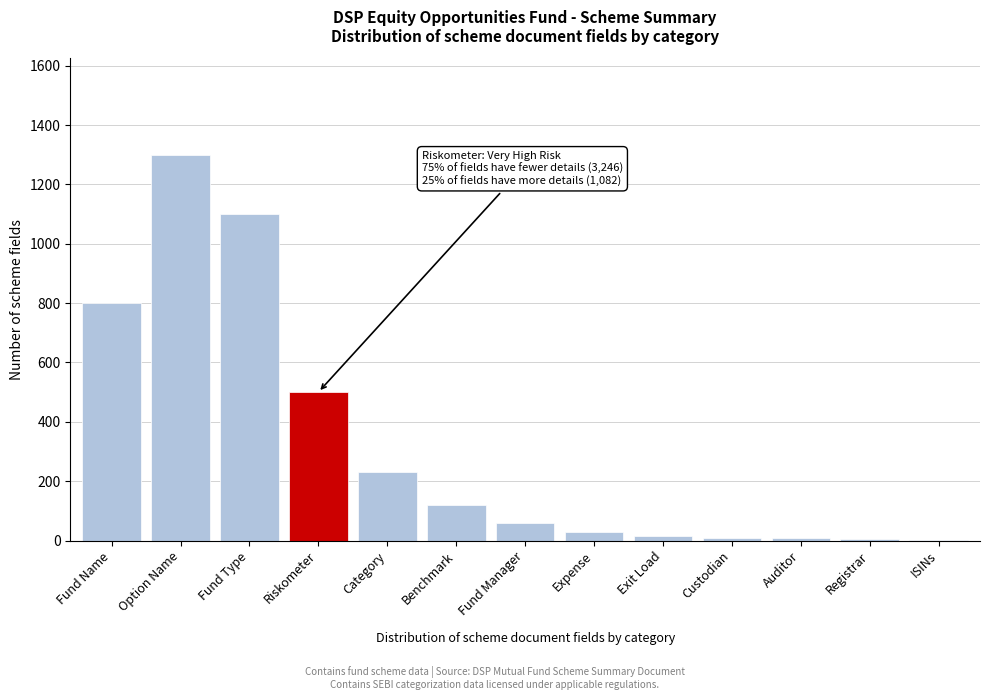

The chart shows a value of 230 at Category. True or false?

True